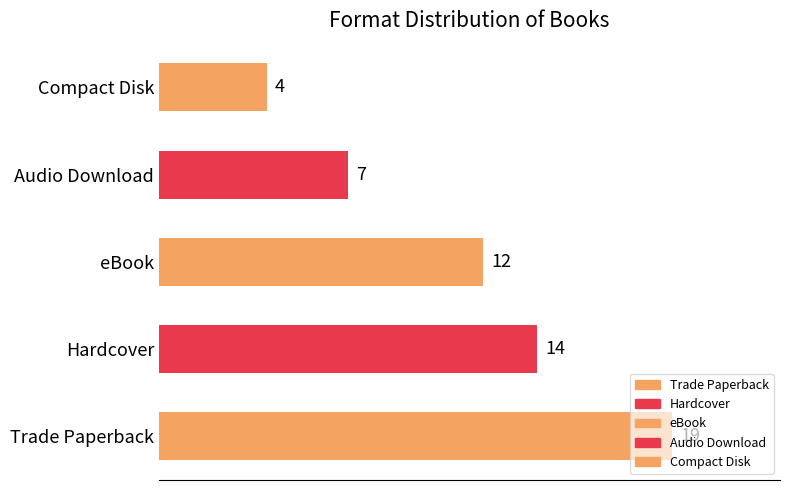

What is the difference between the maximum and minimum values?

15